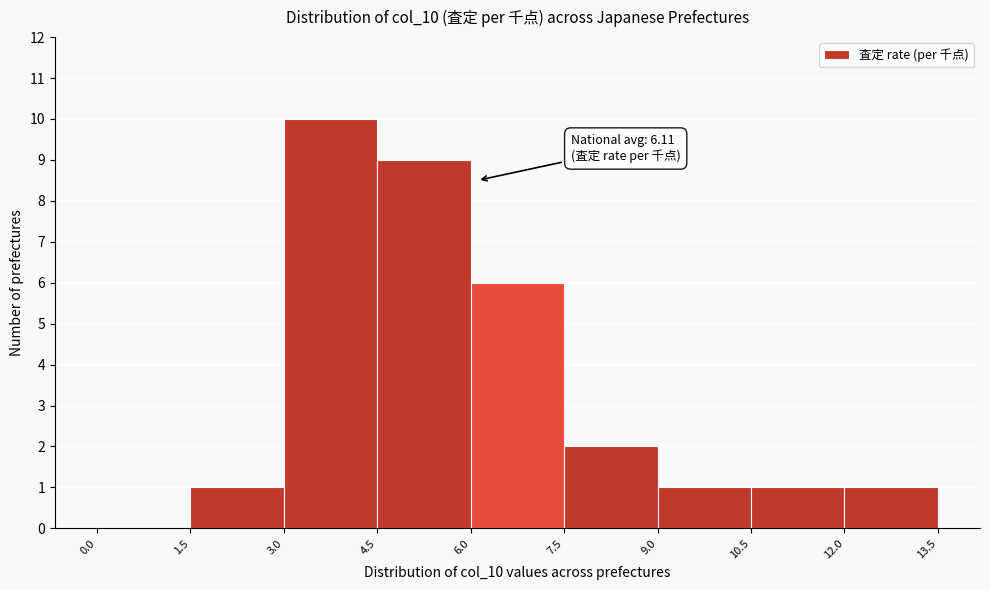

Which range on the x-axis has the tallest bar?

3.0 to 4.5